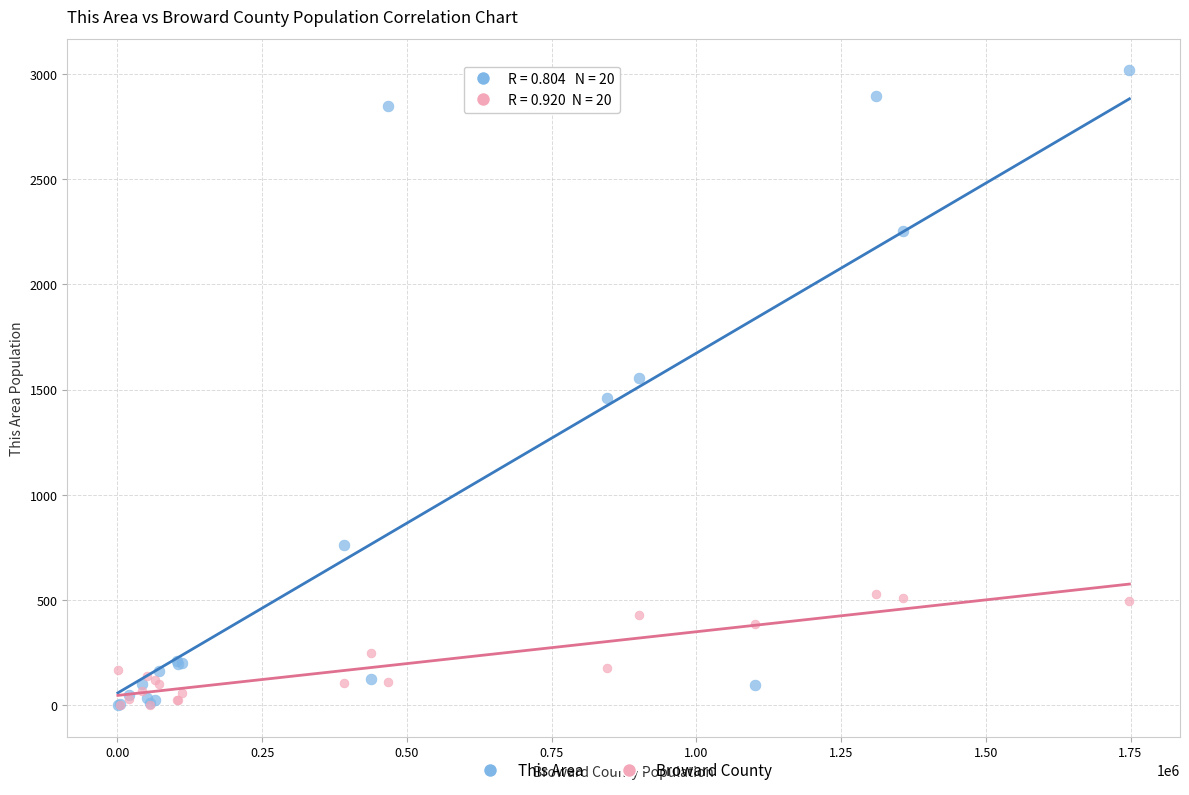

Which series has the widest spread of Y values?

This Area